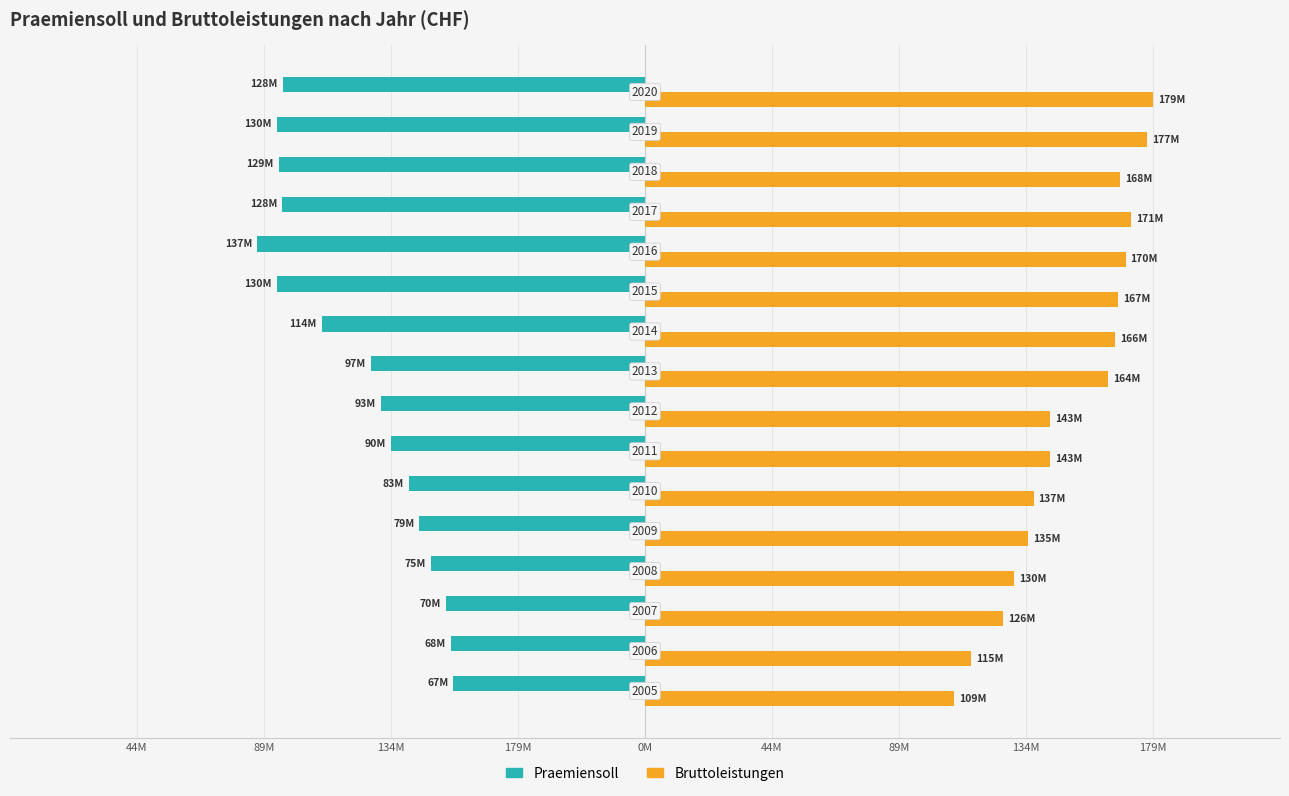

What are all the series names shown in the legend?

Praemiensoll, Bruttoleistungen